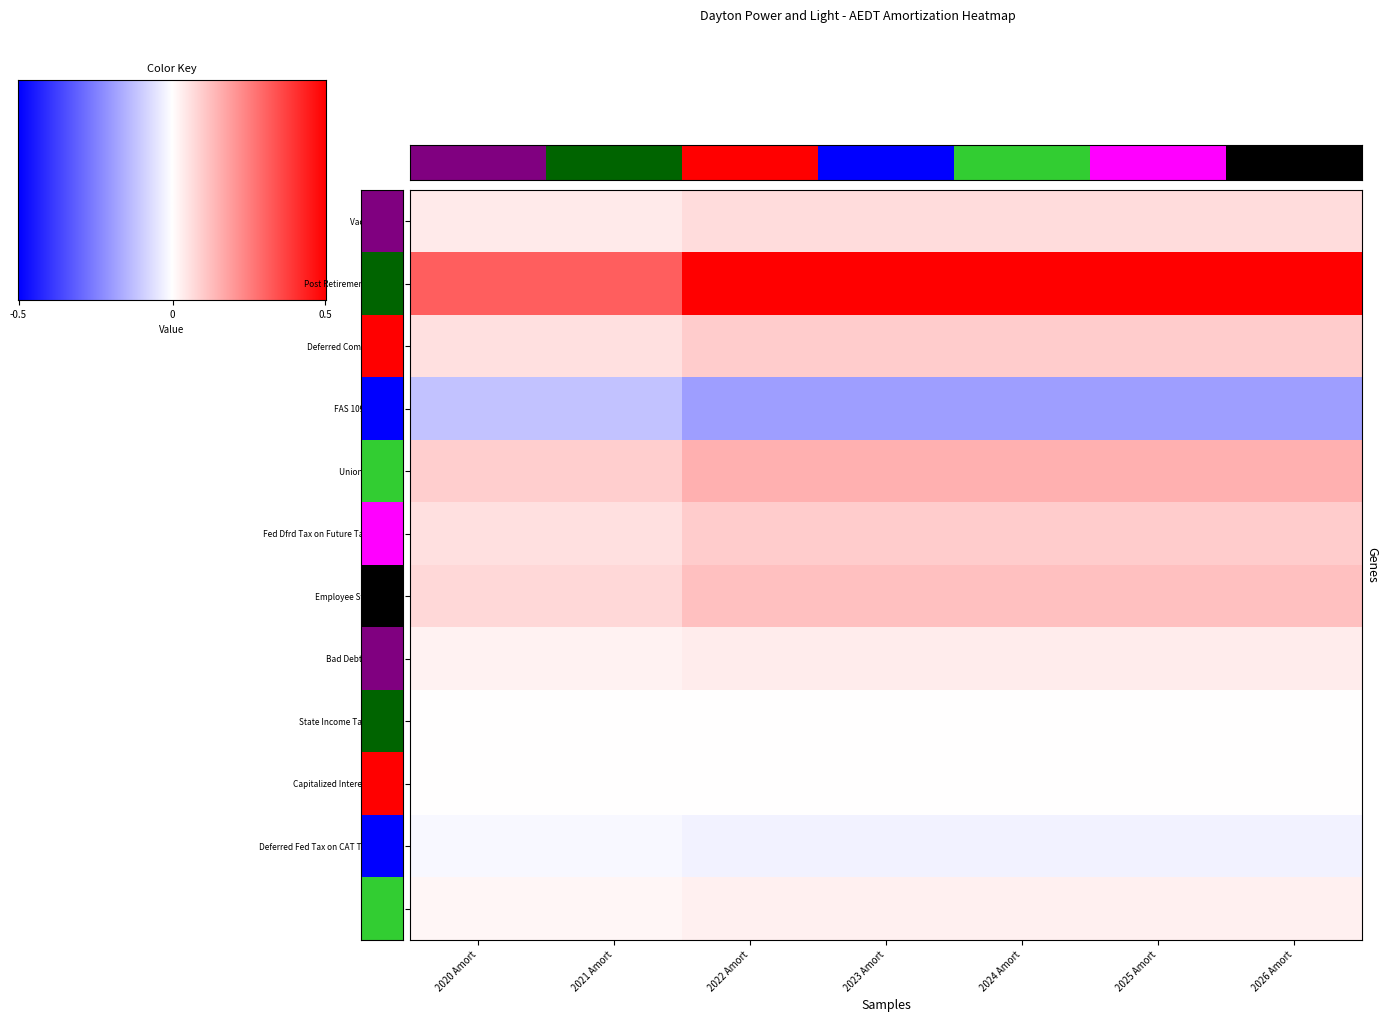

Which series has the largest total across all categories?

Post Retirement Benefits